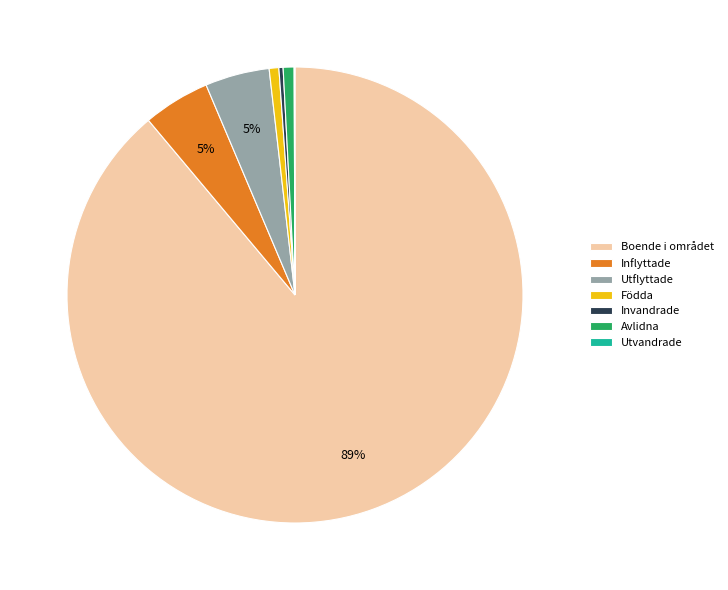

Which has a higher value, Utflyttade or Avlidna?

Utflyttade